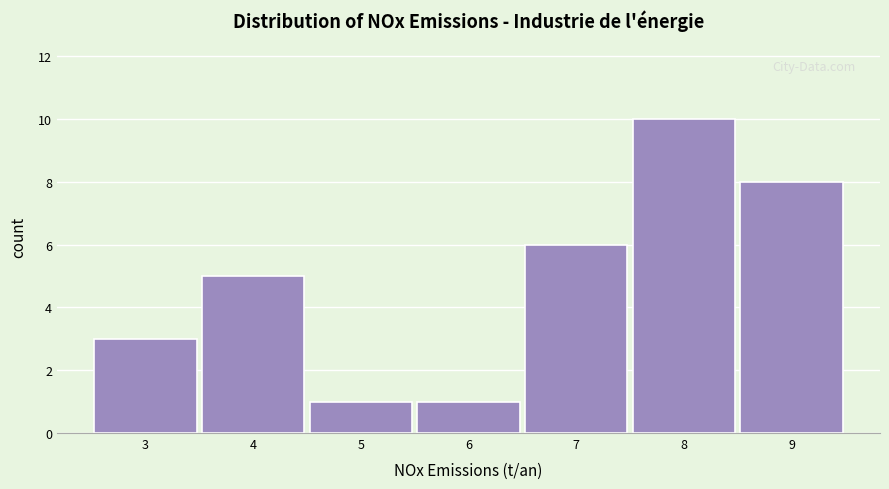

Reading left to right, list all the values displayed in this chart.

3=3	4=5	5=1	6=1	7=6	8=10	9=8